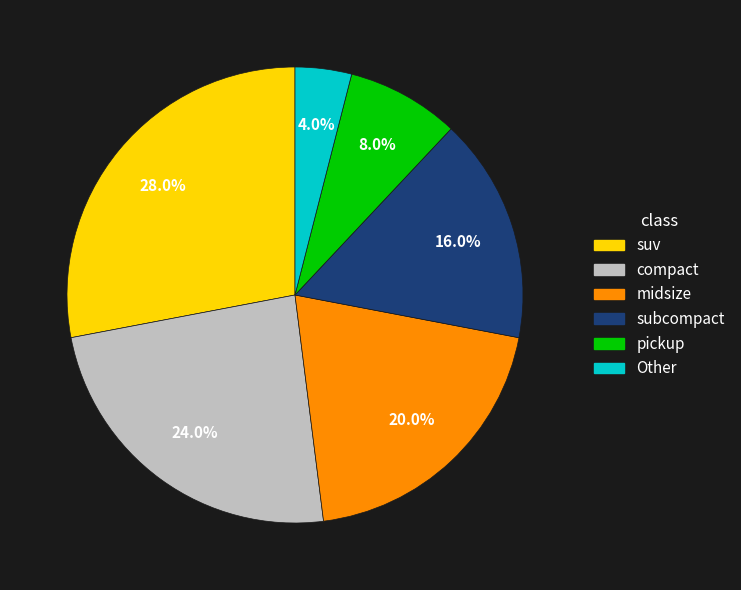

Count the number of slices in the pie.

6